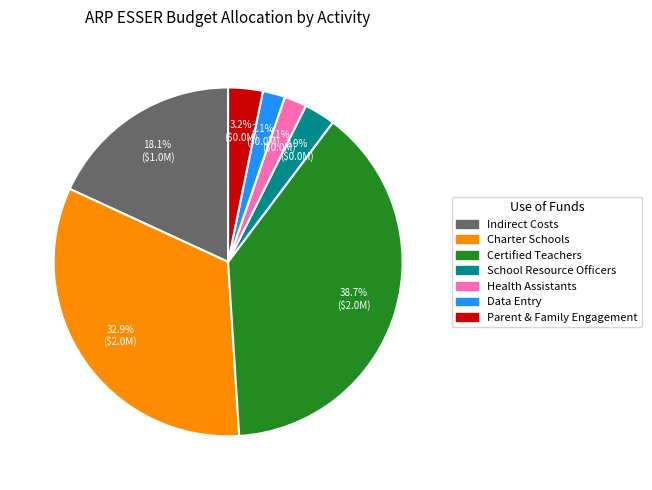

Is there any slice that represents more than half of the pie?

No